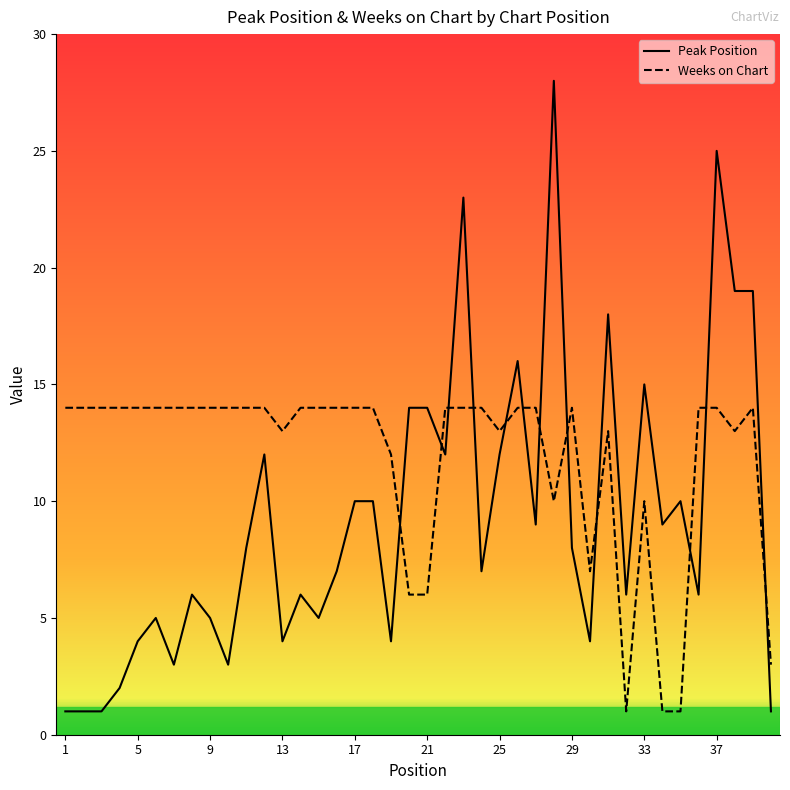

True or false: Weeks on Chart and Peak Position intersect in this chart.

True